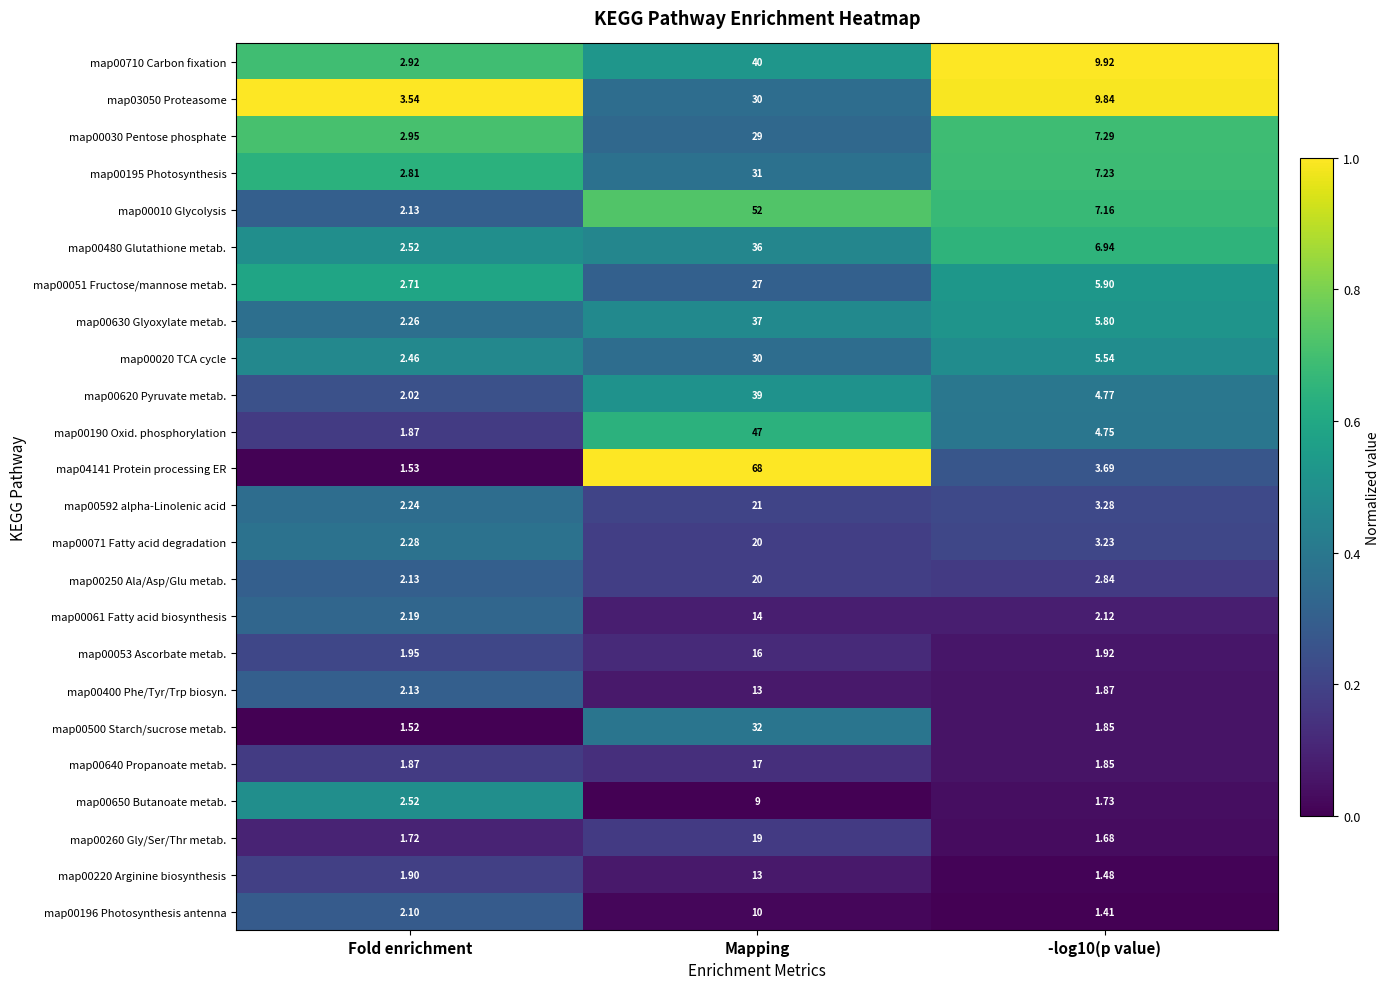

Is the value of map00592 alpha-Linolenic acid at Fold enrichment greater than the value of map00400 Phe/Tyr/Trp biosyn. at -log10(p value)?

Yes